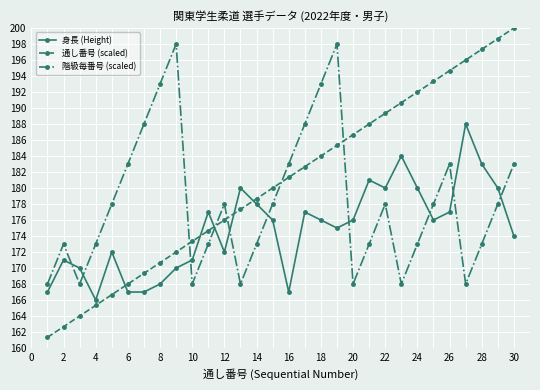

List the series in order of their overall mean, highest first.

通し番号 (scaled), 階級毎番号 (scaled), 身長 (Height)